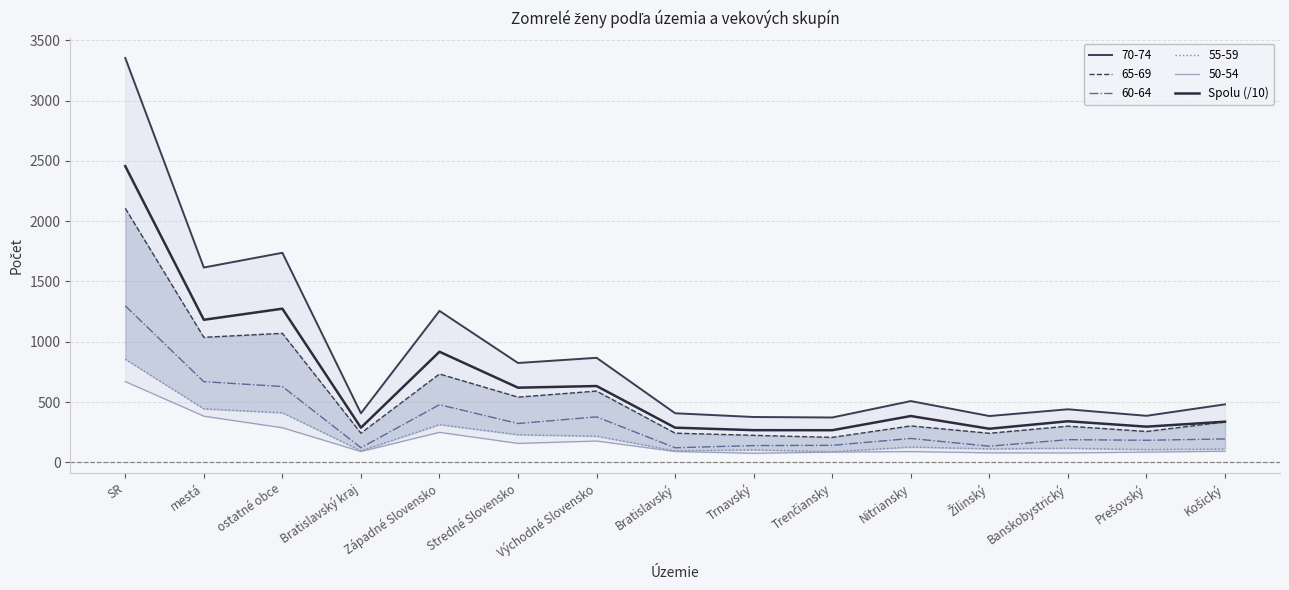

What is the minimum value shown in the chart?

266.3